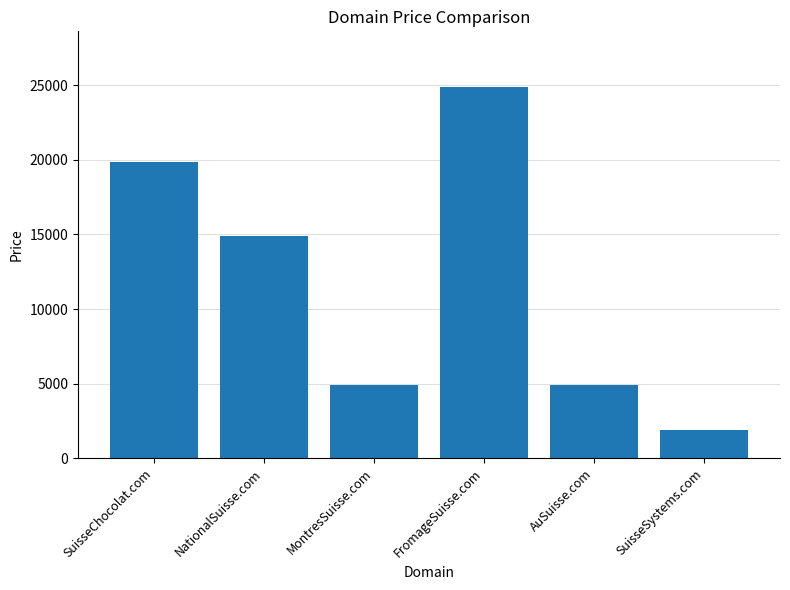

Reading left to right, transcribe all the data shown in this chart.

SuisseChocolat.com=19888	NationalSuisse.com=14888	MontresSuisse.com=4888	FromageSuisse.com=24888	AuSuisse.com=4888	SuisseSystems.com=1888